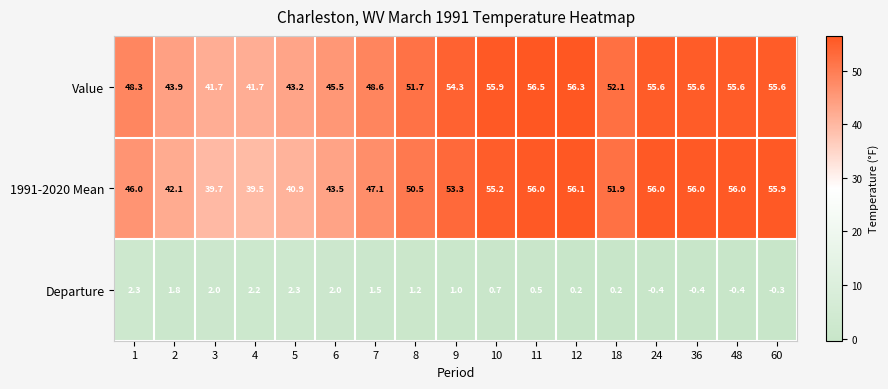

Rank the series by their maximum value, from highest to lowest.

Value, 1991-2020 Mean, Departure